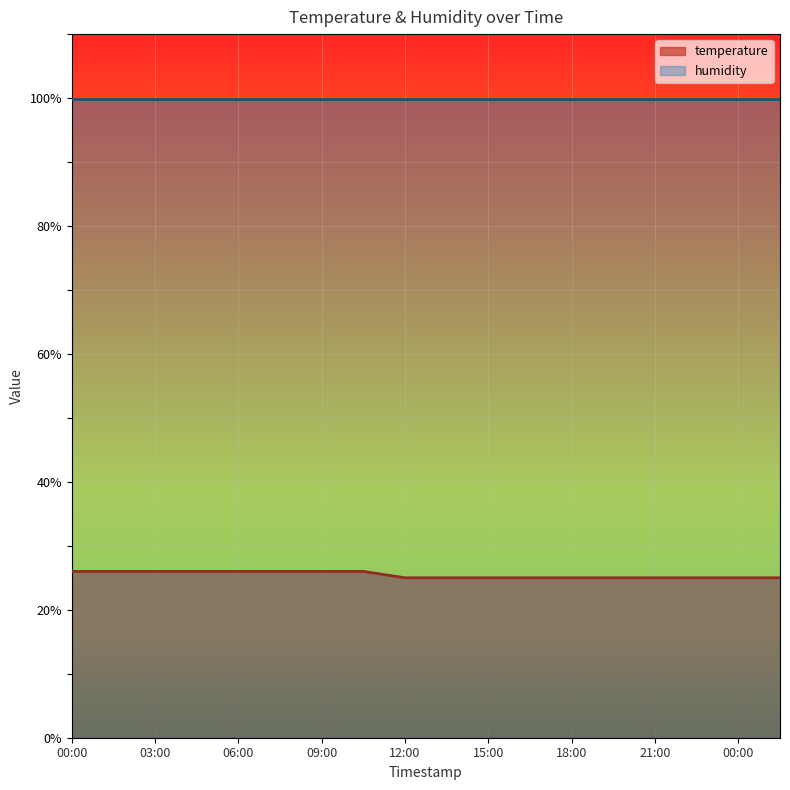

What is the ratio of the value at 13:30 to the value at 21:00?

1.0